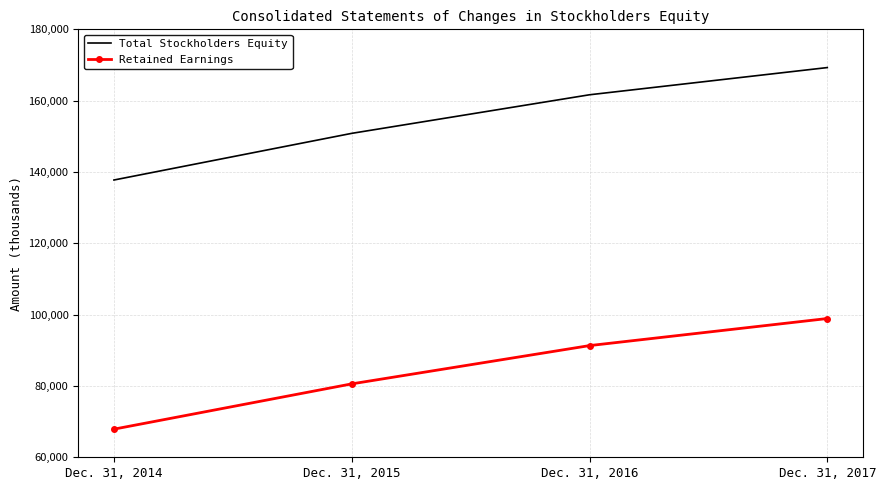

True or false: Total Stockholders Equity and Retained Earnings intersect in this chart.

False